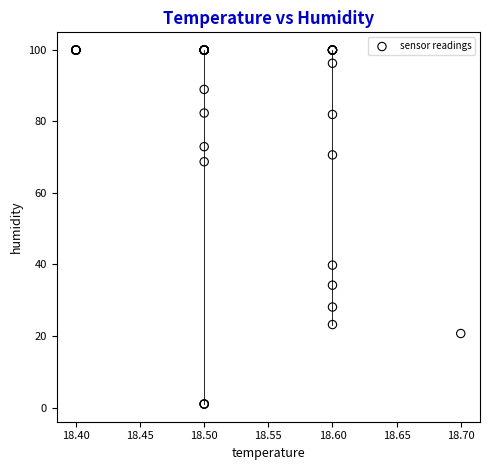

What Y value in the scatter plot is closest to 50?

39.8